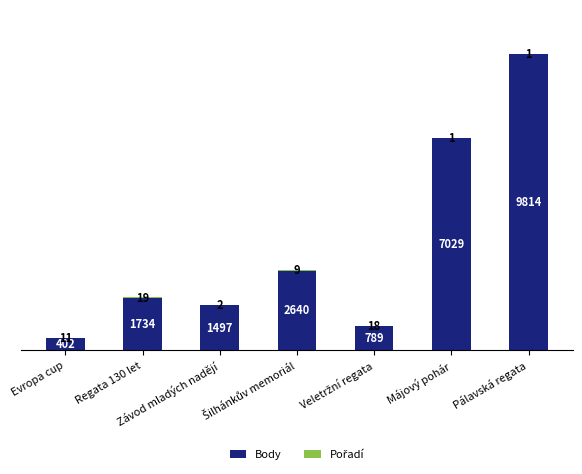

What is the highest value of the Body series?

9814